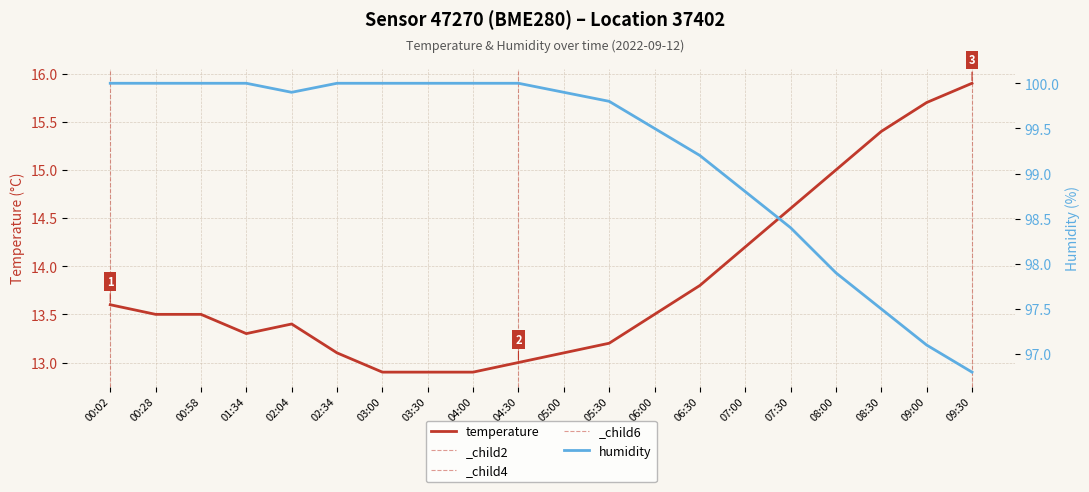

What is the average value of the humidity series?

99.2